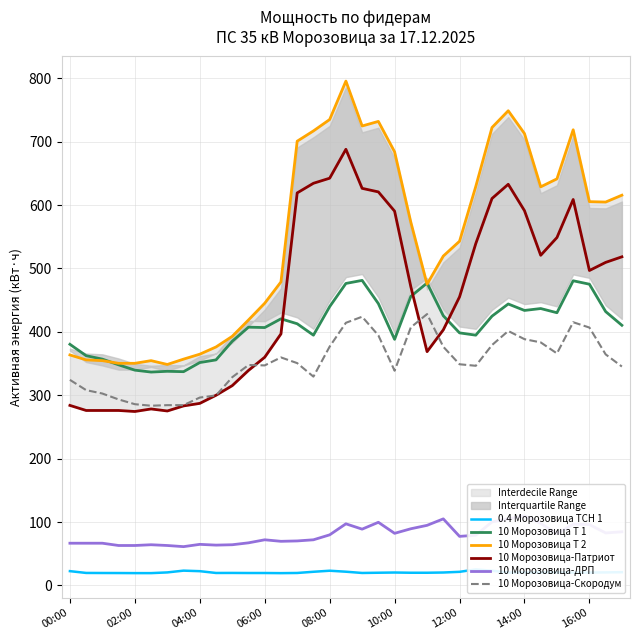

What is the maximum value for 10 Морозовица Т 1?

481.2